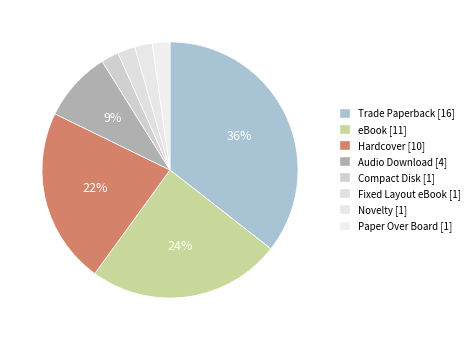

Does Novelty account for over 50% of the chart?

No